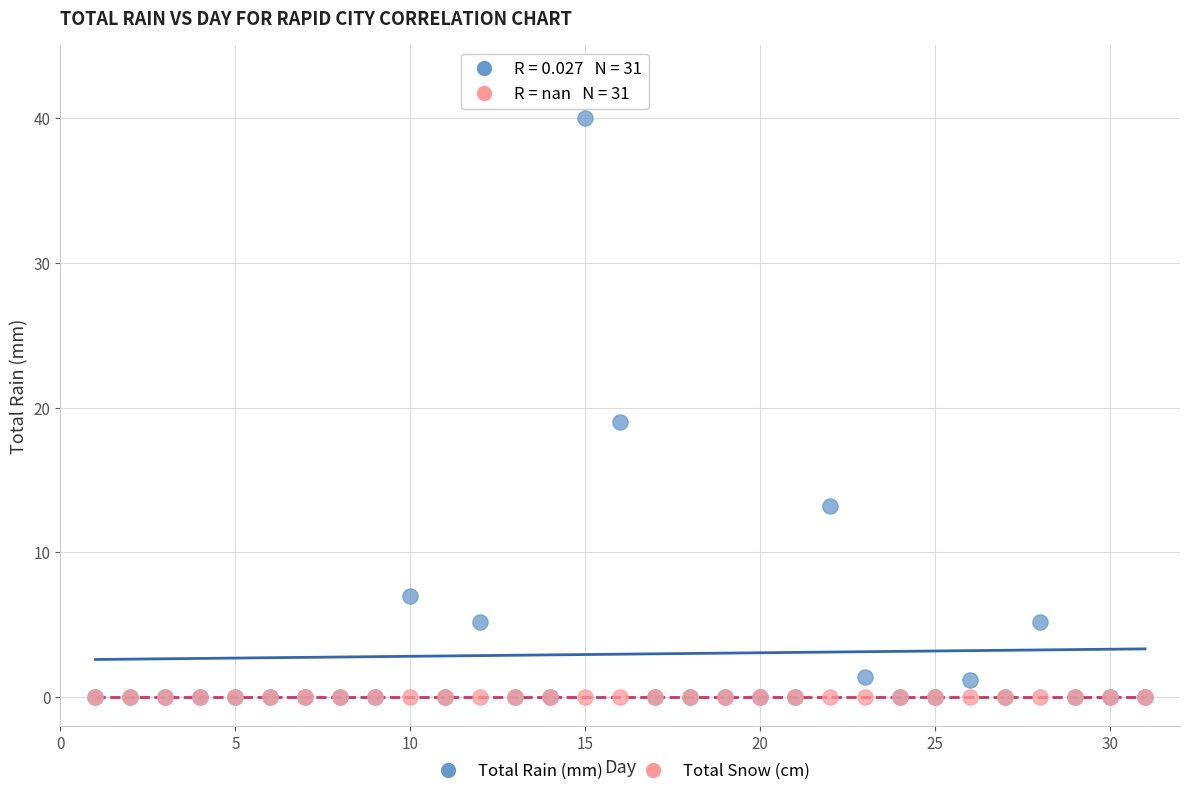

What are all the series names shown in the legend?

Total Rain (mm), Total Snow (cm)